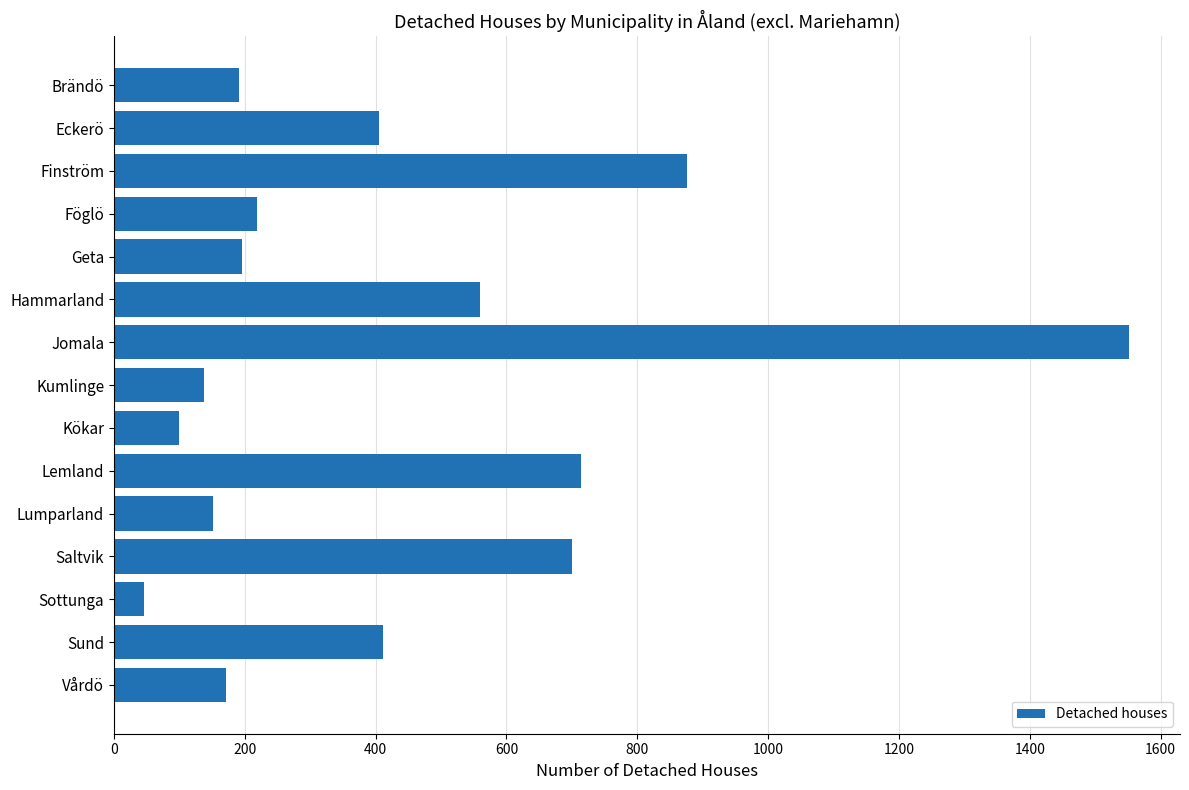

Are the bars grouped side by side (vs. stacked)?

No